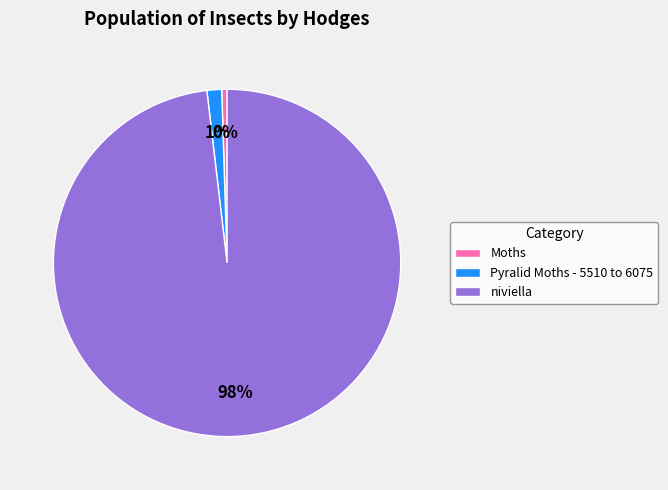

Combined, do Pyralid Moths - 5510 to 6075 and Moths account for over 50%?

No